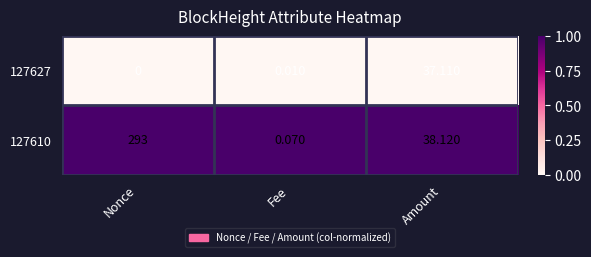

What is the total value across all series at Nonce?

293.0